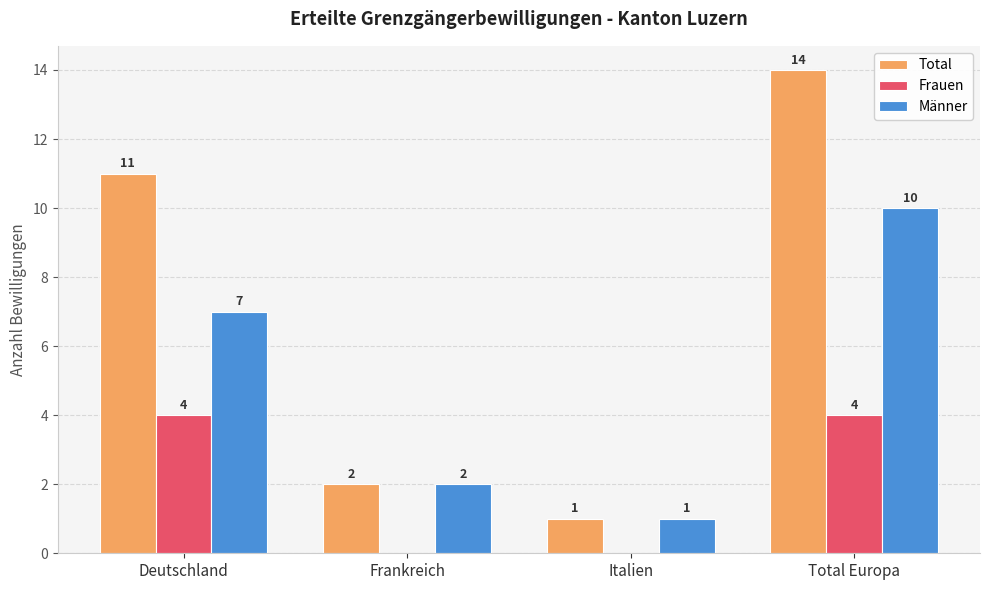

Is it true that Männer equals 10 at Total Europa?

True